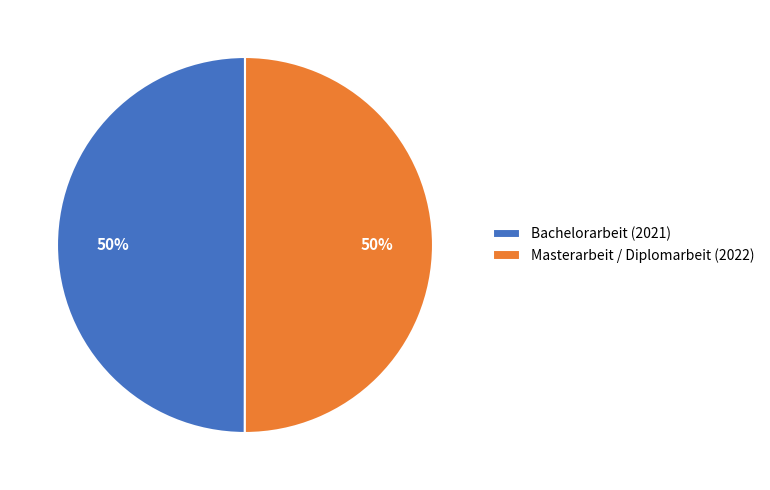

What is the ratio of the value at Masterarbeit / Diplomarbeit (2022) to the value at Bachelorarbeit (2021)?

1.0